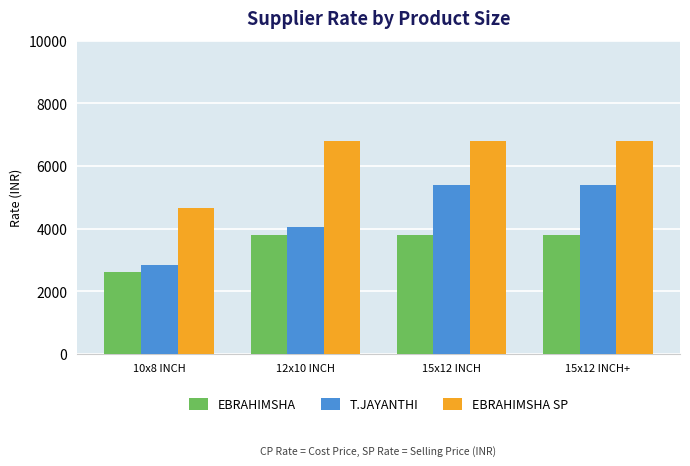

Is it true that EBRAHIMSHA SP equals 6810 at 12x10 INCH?

True